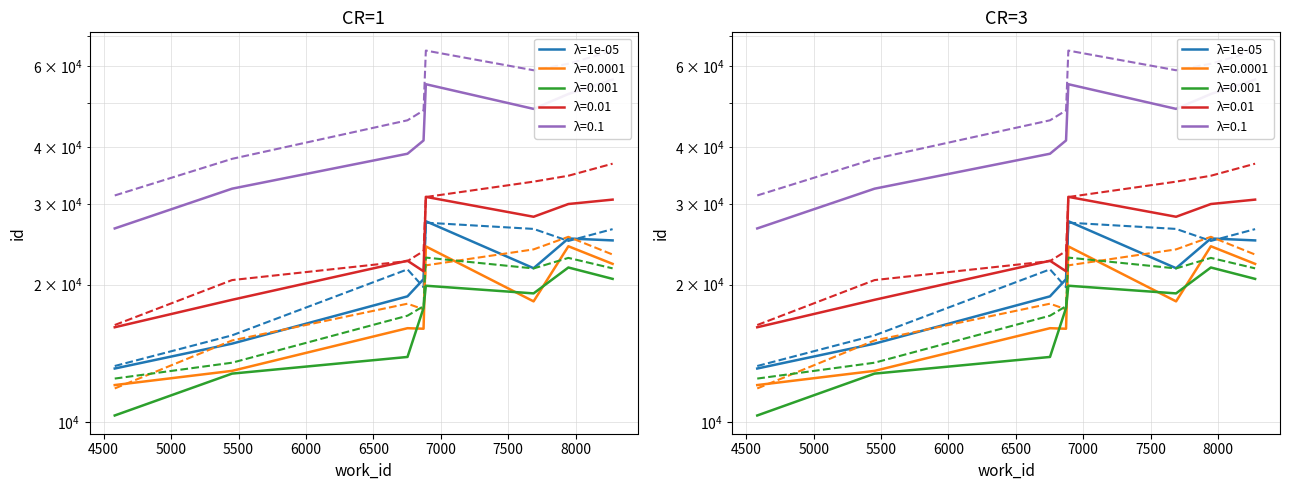

Reading left to right, list all the values displayed in this chart.

13116.1	14865.6	18860.9	20568.4	27525.8	21730.6	25238.6	24993.4